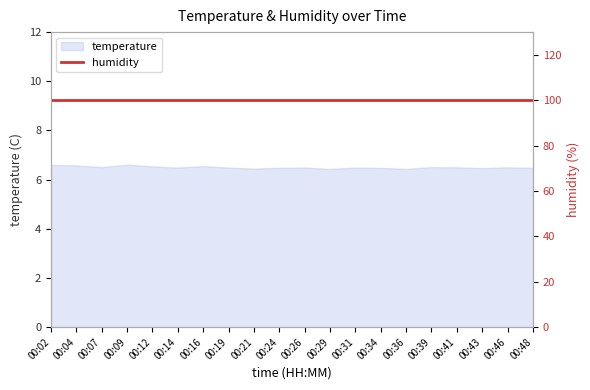

Reading left to right, what are all the values shown in this chart?

6.6	6.6	6.5	6.6	6.5	6.5	6.5	6.5	6.5	6.5	6.5	6.4	6.5	6.5	6.4	6.5	6.5	6.5	6.5	6.5